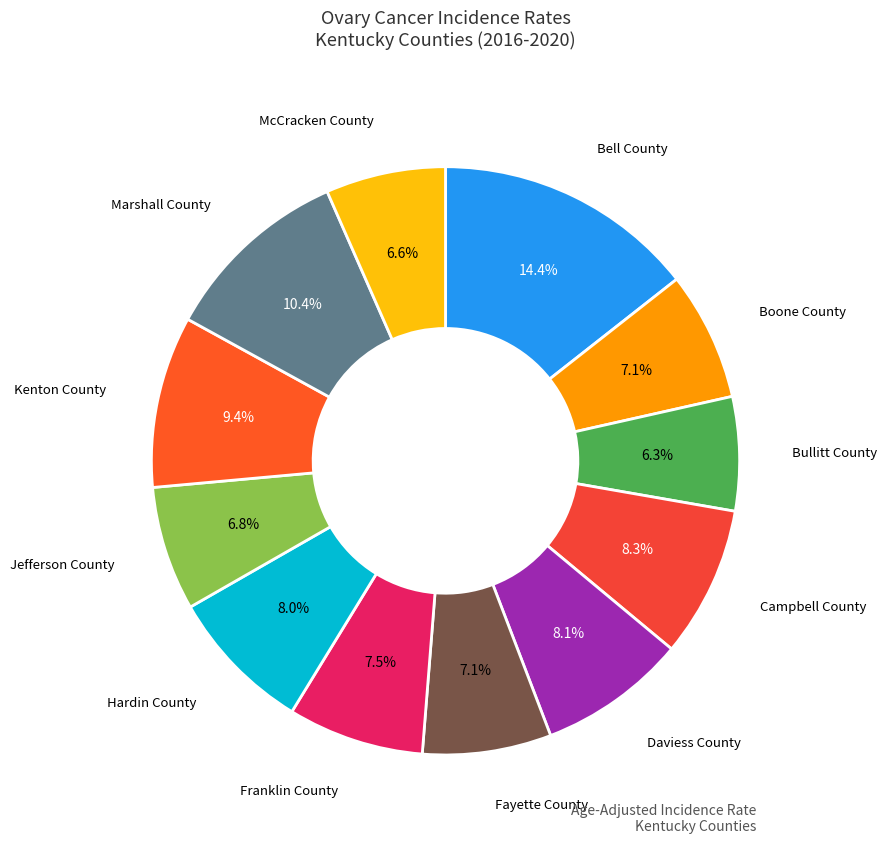

How many segments does this pie chart have?

12